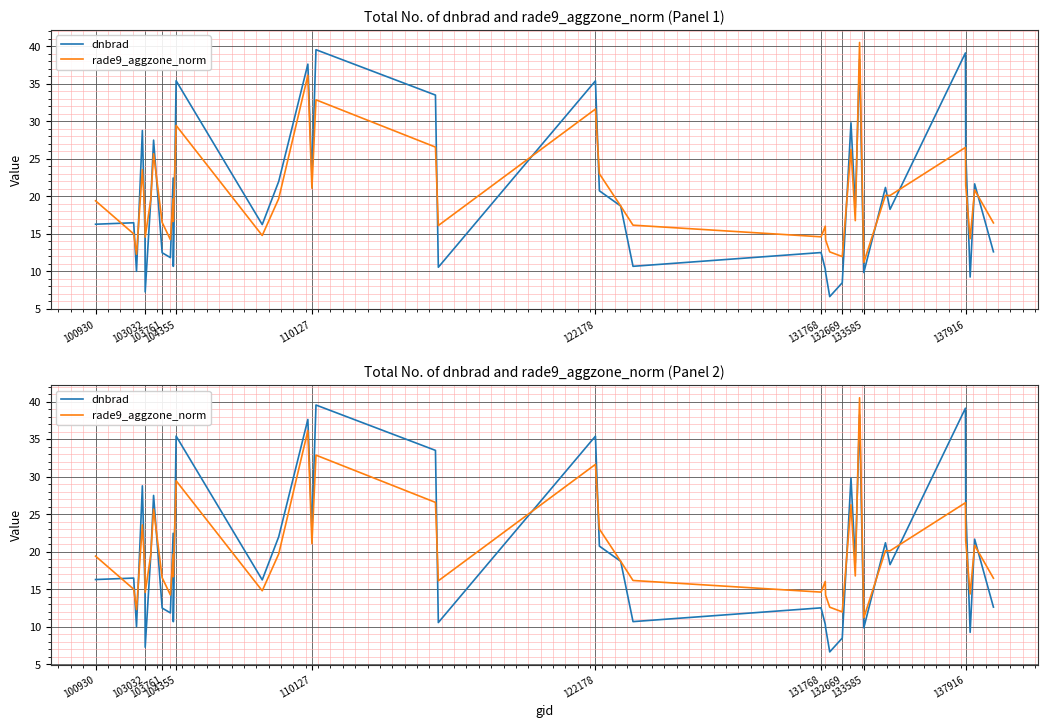

Rank the series by their maximum value, from lowest to highest.

dnbrad, rade9_aggzone_norm